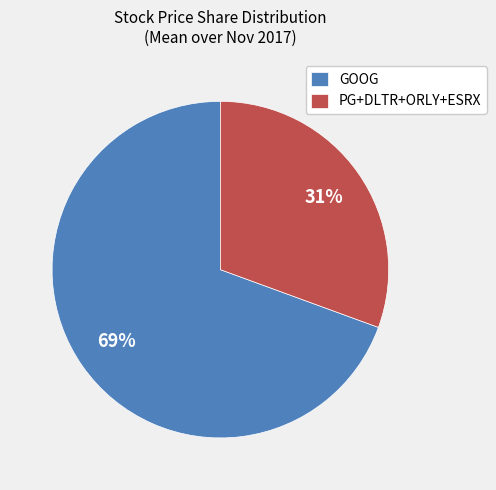

To the nearest percent, what is the average slice percentage?

50%